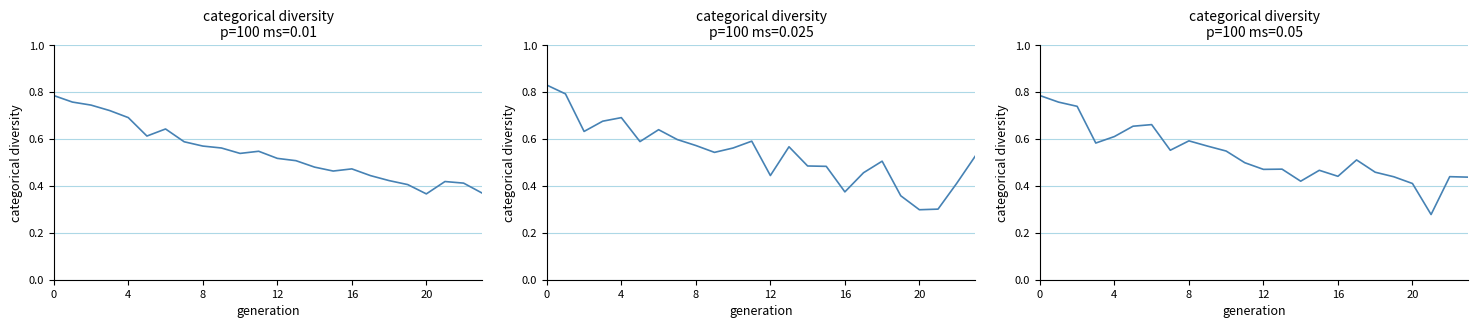

True or false: there are more than 2 points higher than both neighbors.

True